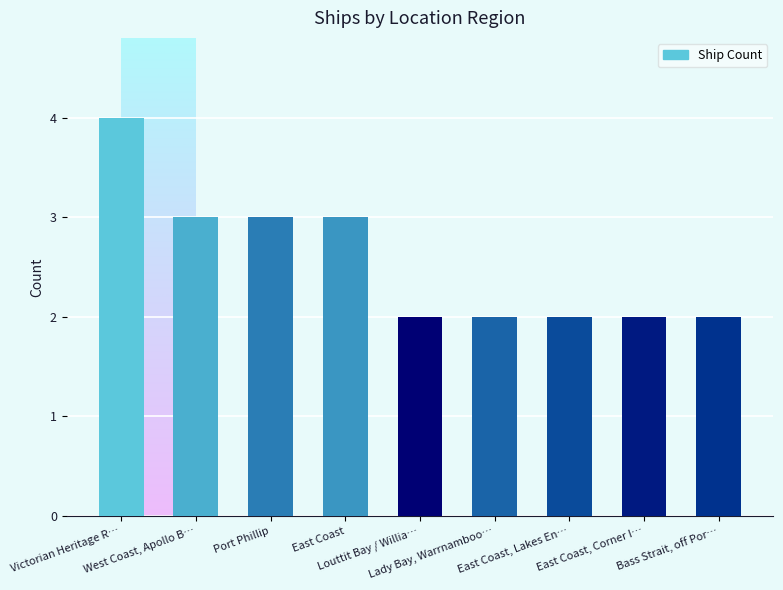

What is the minimum value shown in the chart?

2